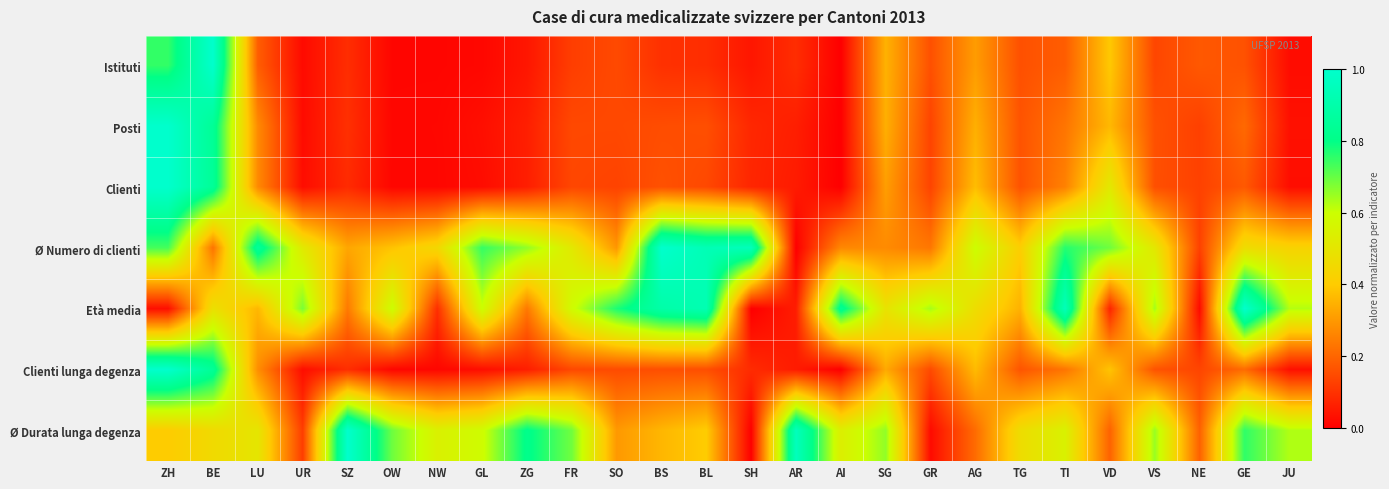

What is the difference between the highest and lowest values at TI?

0.8